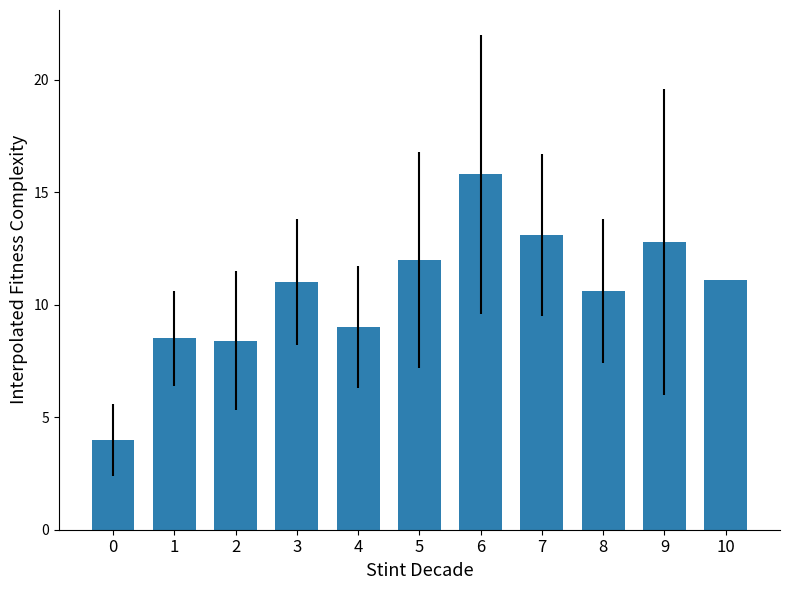

What is the average value?

10.6